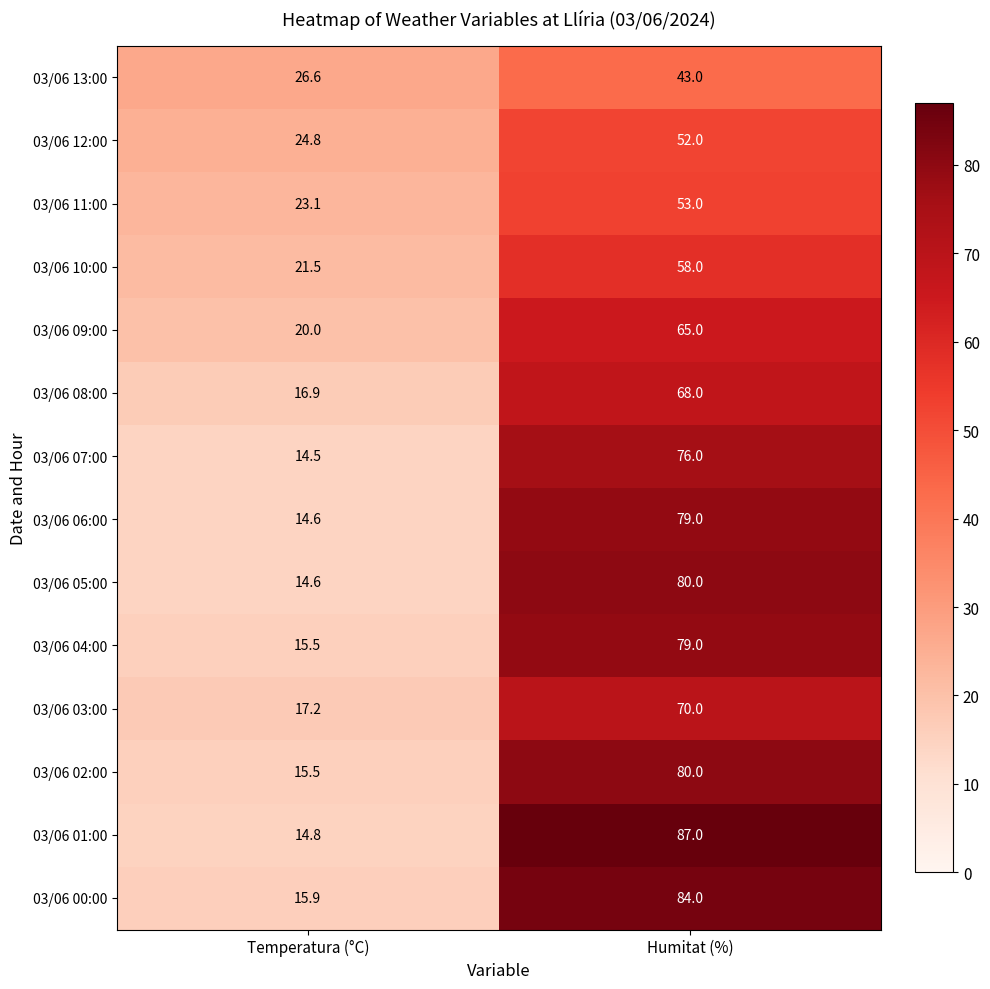

Rank the categories by 03/06 06:00 value from lowest to highest.

Temperatura (°C), Humitat (%)